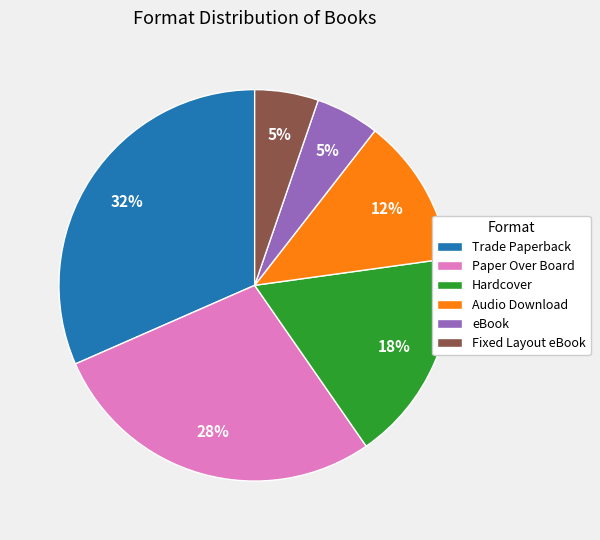

To the nearest percent, what is the combined percentage of Hardcover and Fixed Layout eBook?

23%